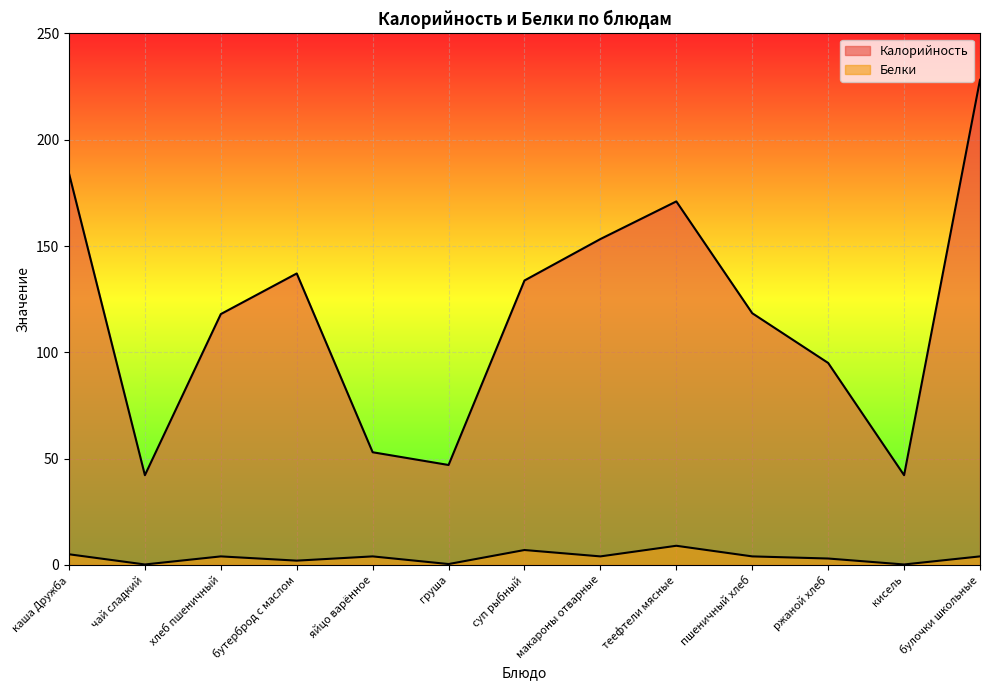

List the series in order of their overall mean, highest first.

Калорийность, Белки